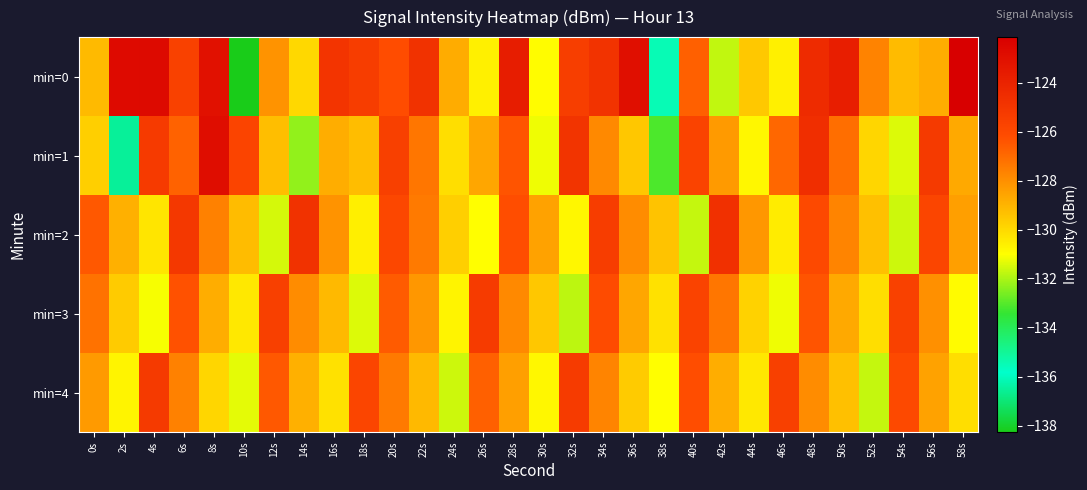

What is the smallest value displayed?

-138.3